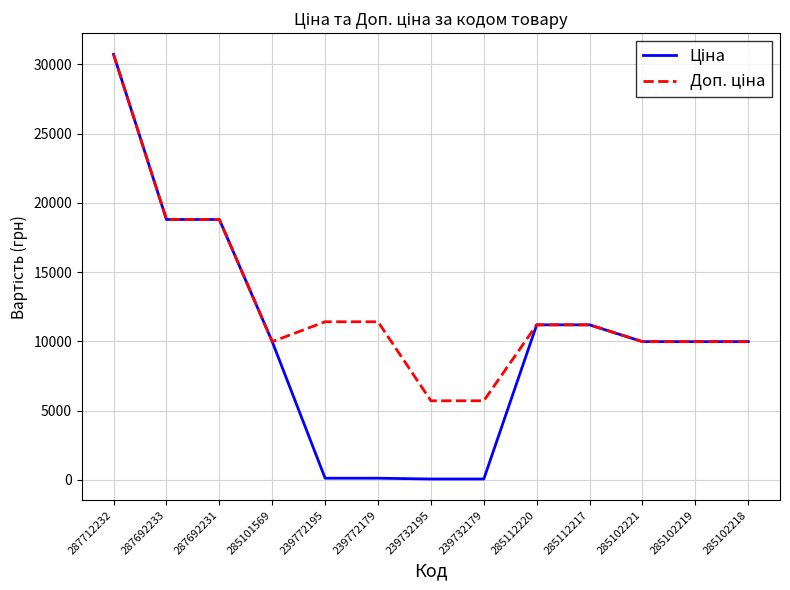

What position from the left is 285112217?

10